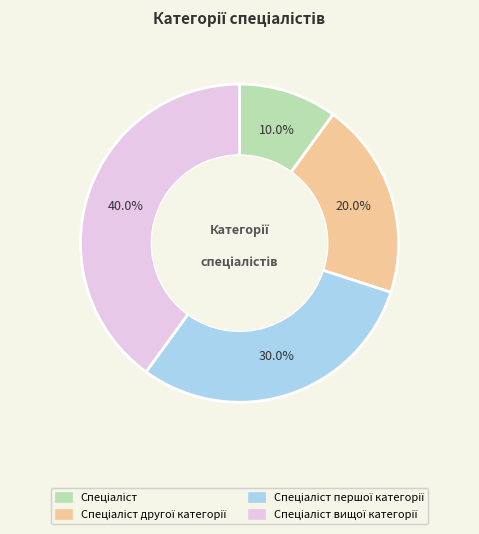

Is there a majority slice in this chart?

No